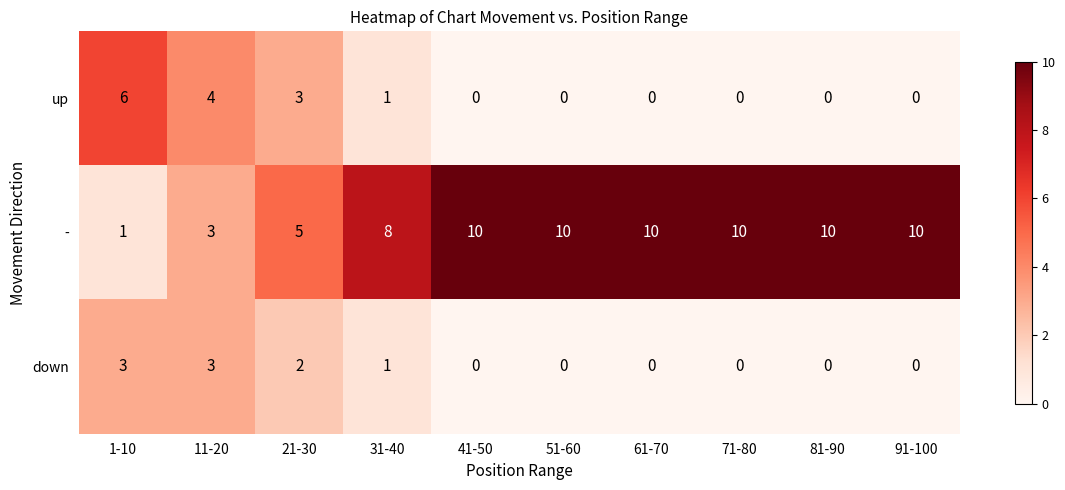

List the series in order of their peak value, lowest first.

down, up, -